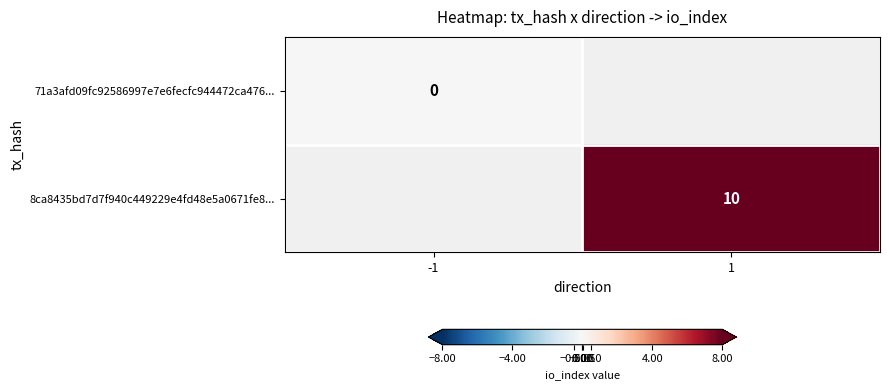

At which label does 71a3afd09fc92586997e7e6fecfc944472ca476... reach its minimum?

-1